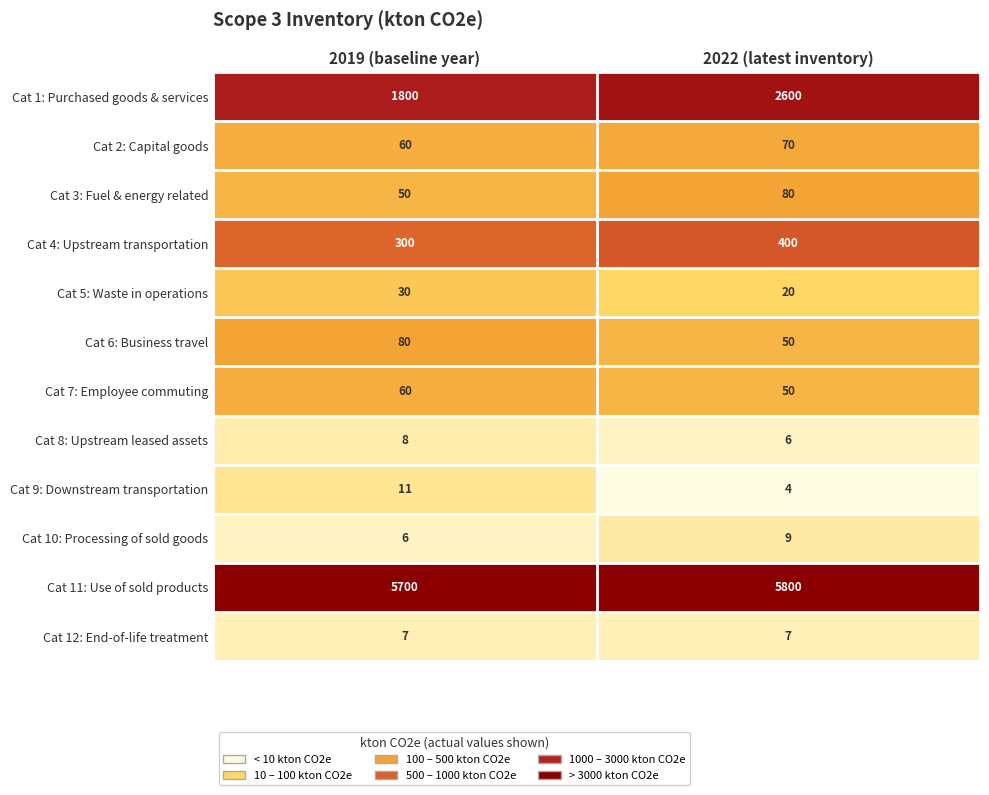

Reading left to right, what are all the values shown in this chart?

Cat 1: Purchased goods & services: 2019 (baseline year)=1800	2022 (latest inventory)=2600
Cat 2: Capital goods: 2019 (baseline year)=60	2022 (latest inventory)=70
Cat 3: Fuel & energy related: 2019 (baseline year)=50	2022 (latest inventory)=80
Cat 4: Upstream transportation: 2019 (baseline year)=300	2022 (latest inventory)=400
Cat 5: Waste in operations: 2019 (baseline year)=30	2022 (latest inventory)=20
Cat 6: Business travel: 2019 (baseline year)=80	2022 (latest inventory)=50
Cat 7: Employee commuting: 2019 (baseline year)=60	2022 (latest inventory)=50
Cat 8: Upstream leased assets: 2019 (baseline year)=8	2022 (latest inventory)=6
Cat 9: Downstream transportation: 2019 (baseline year)=11	2022 (latest inventory)=4
Cat 10: Processing of sold goods: 2019 (baseline year)=6	2022 (latest inventory)=9
Cat 11: Use of sold products: 2019 (baseline year)=5700	2022 (latest inventory)=5800
Cat 12: End-of-life treatment: 2019 (baseline year)=7	2022 (latest inventory)=7